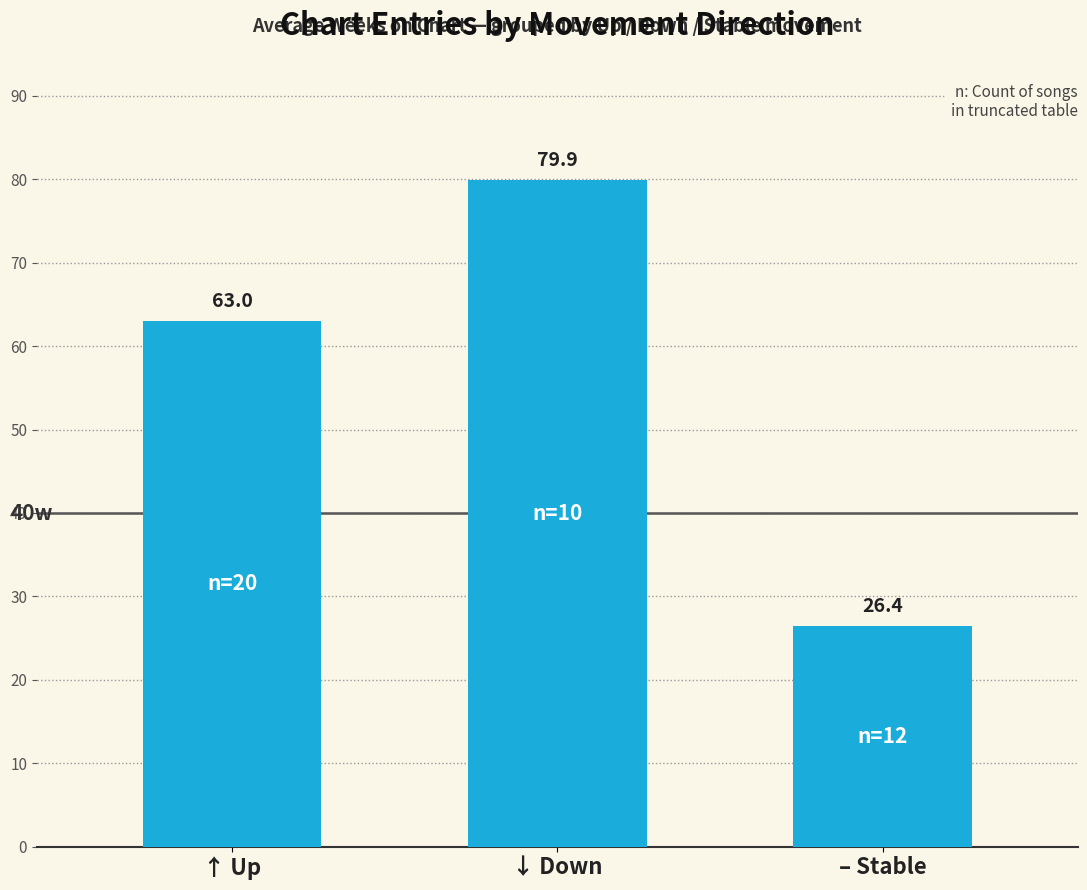

Between ↑ Up and – Stable, which is larger?

↑ Up